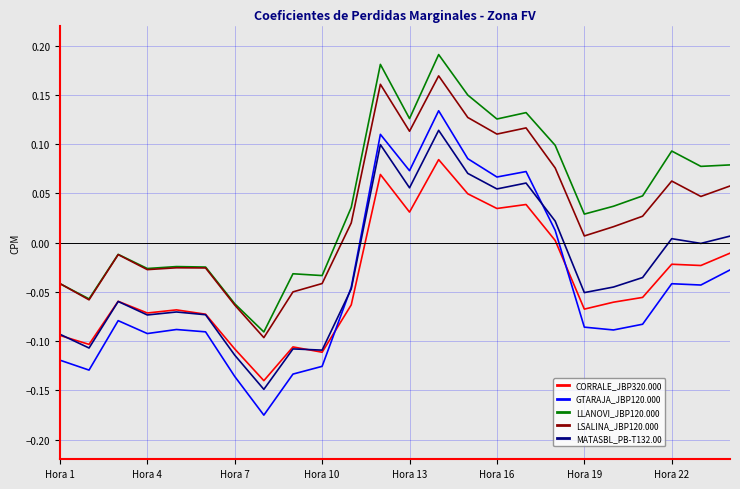

True or false: LSALINA_JBP120.000 and CORRALE_JBP320.000 intersect in this chart.

False